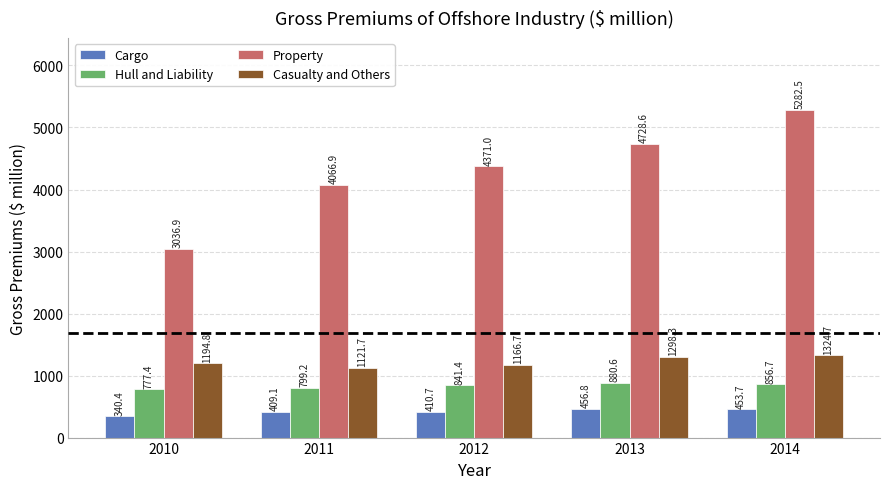

Which category has the highest value across all series?

2014